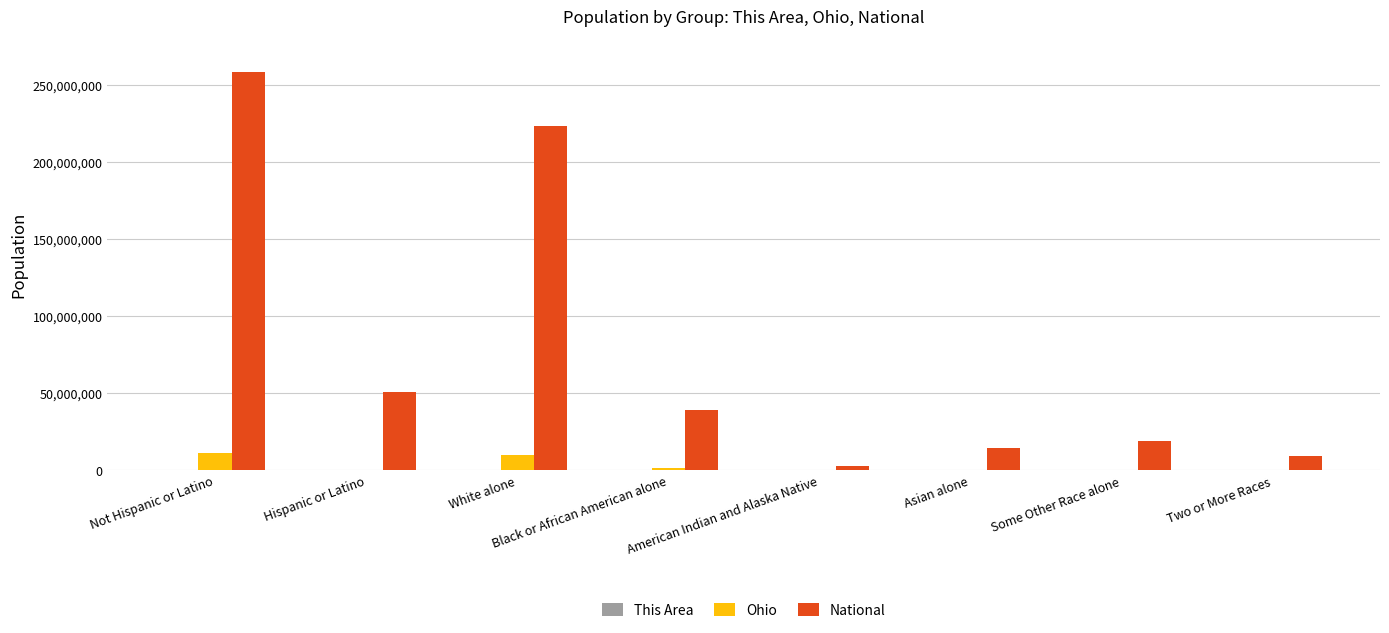

How many data points does each series have?

8